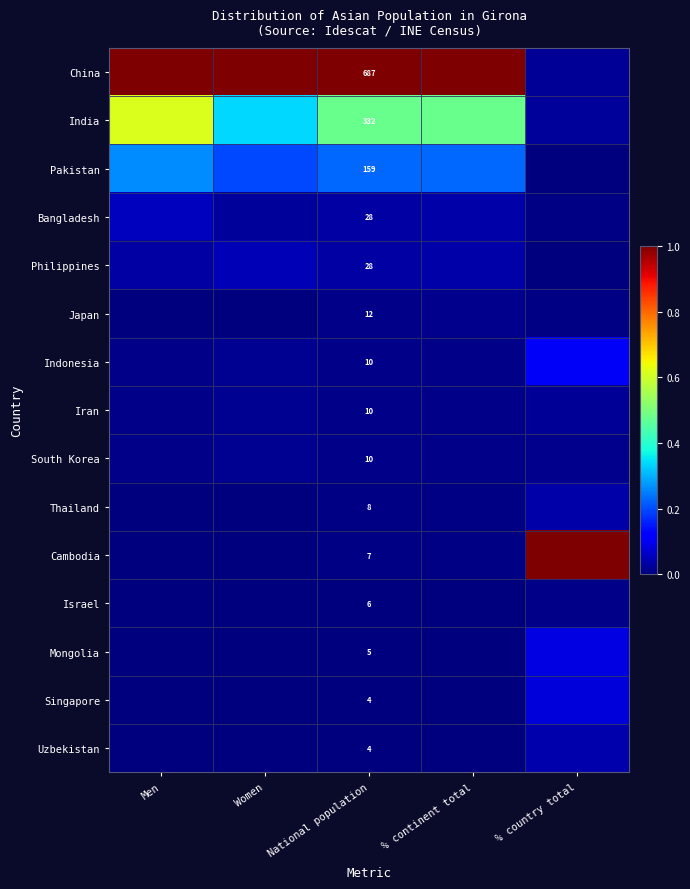

Which series has the largest total across all categories?

China